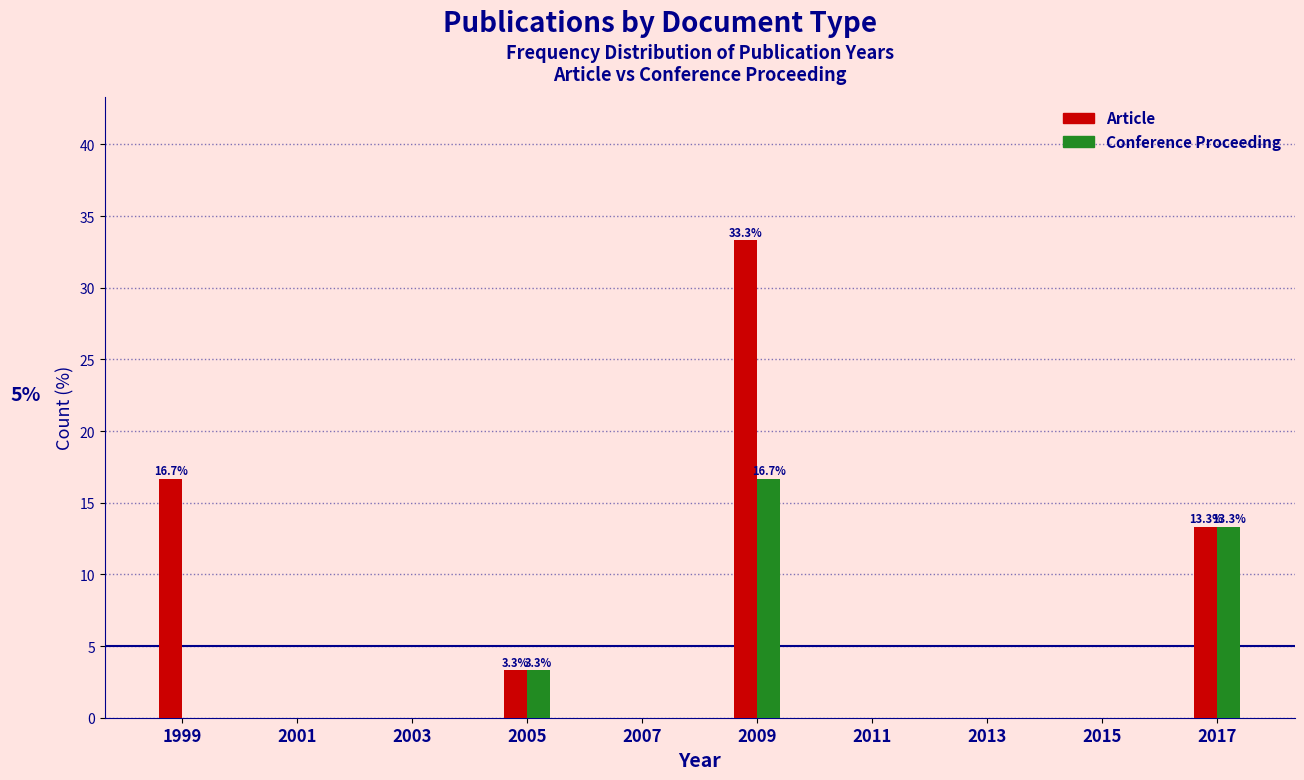

Reading left to right, transcribe all the data shown in this chart.

Article: 1999=16.7	2001=0.0	2003=0.0	2005=3.3	2007=0.0	2009=33.3	2011=0.0	2013=0.0	2015=0.0	2017=13.3
Conference Proceeding: 1999=0.0	2001=0.0	2003=0.0	2005=3.3	2007=0.0	2009=16.7	2011=0.0	2013=0.0	2015=0.0	2017=13.3